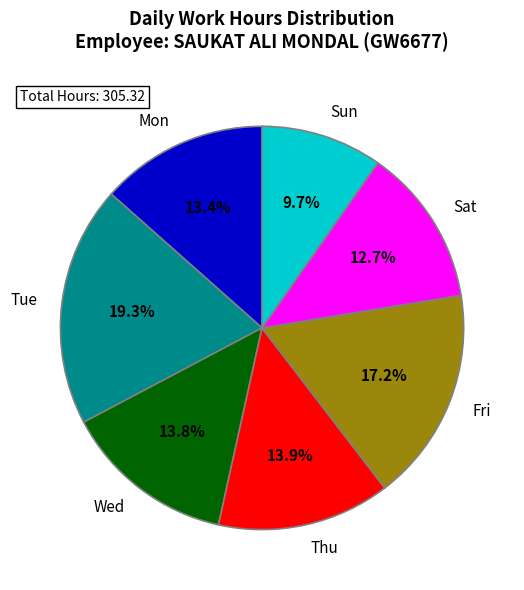

What is the largest slice in the pie chart?

Tue